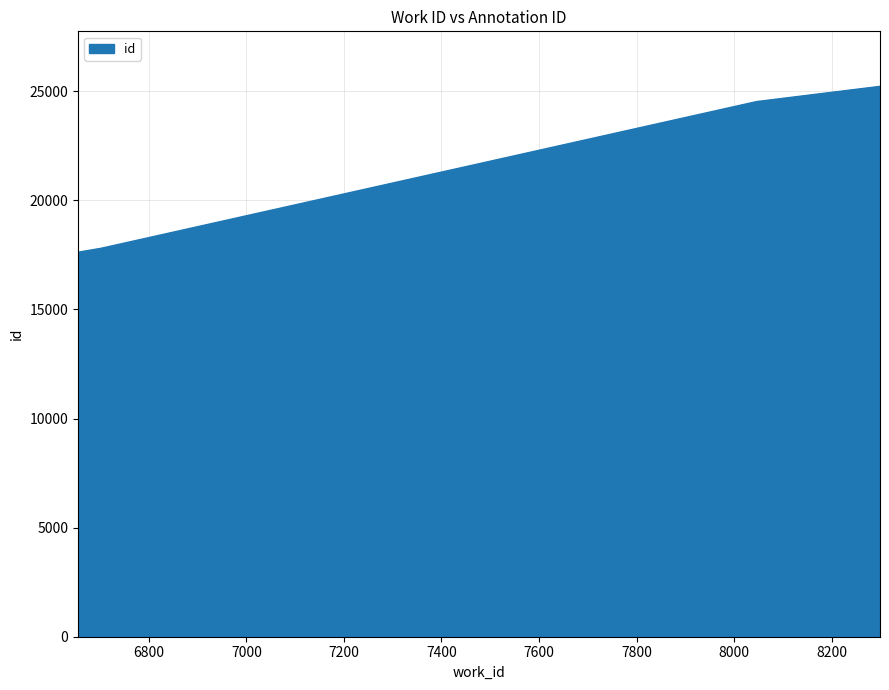

True or false: there are more than 1 points higher than both neighbors.

False